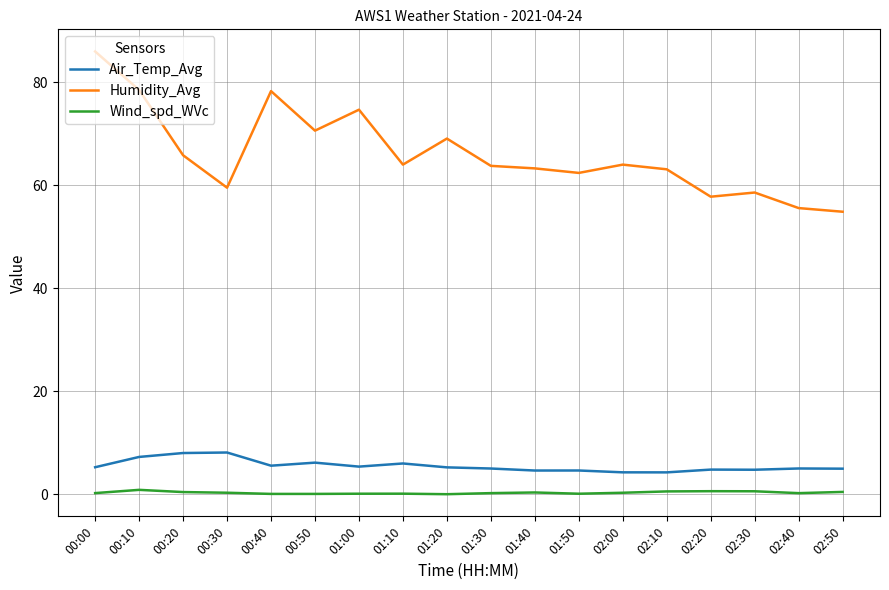

Which series has the largest total across all categories?

Humidity_Avg